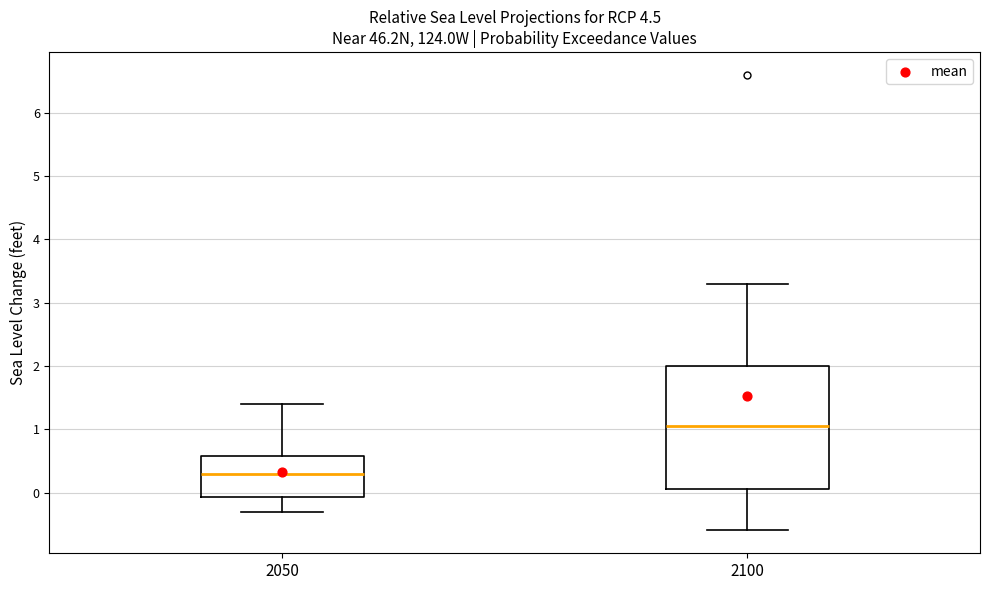

Where does the median line of the box at x = 2050 sit on the y-axis? The values are not printed on the chart, so give them approximately, as read against the axis.

0.3